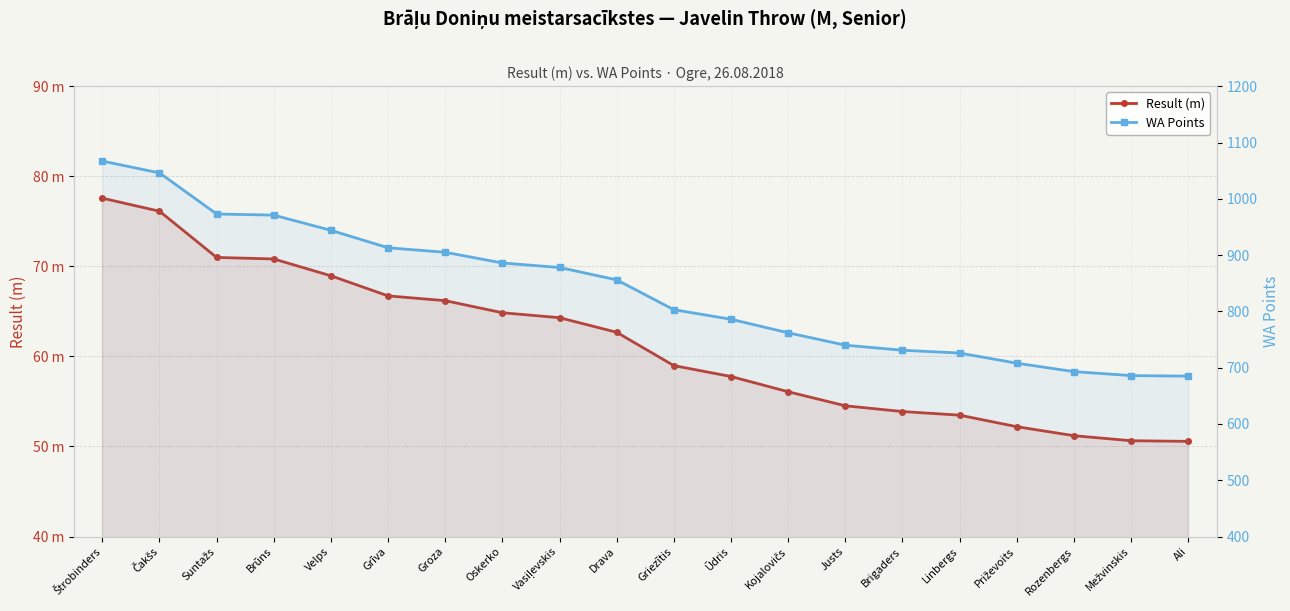

What is the total value across all series at Groza?

971.2